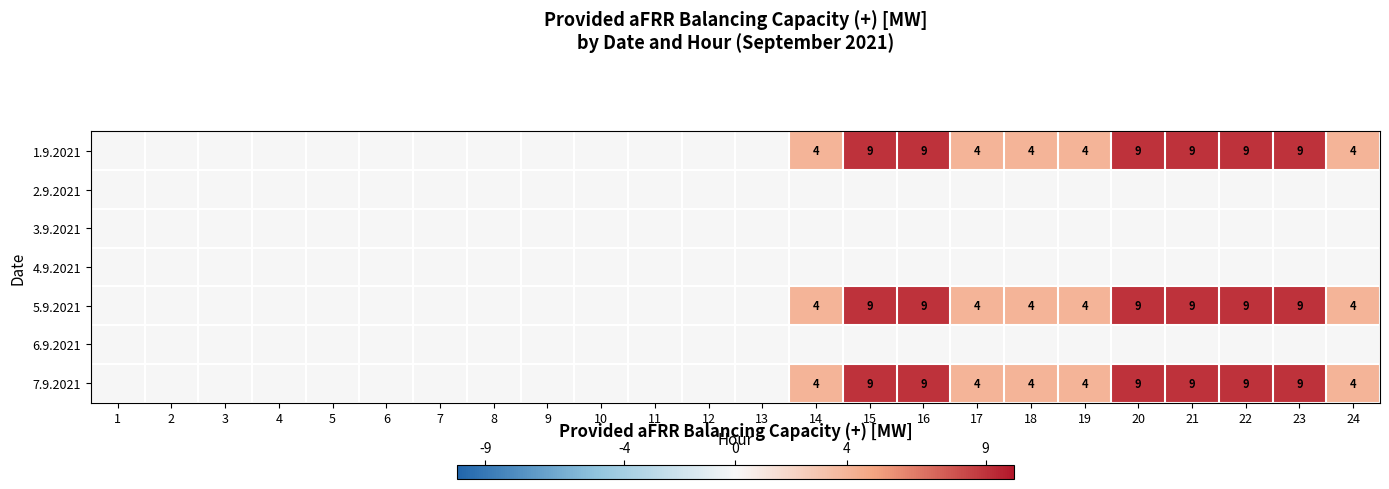

Is it true that 1.9.2021 equals 4 at 18?

True